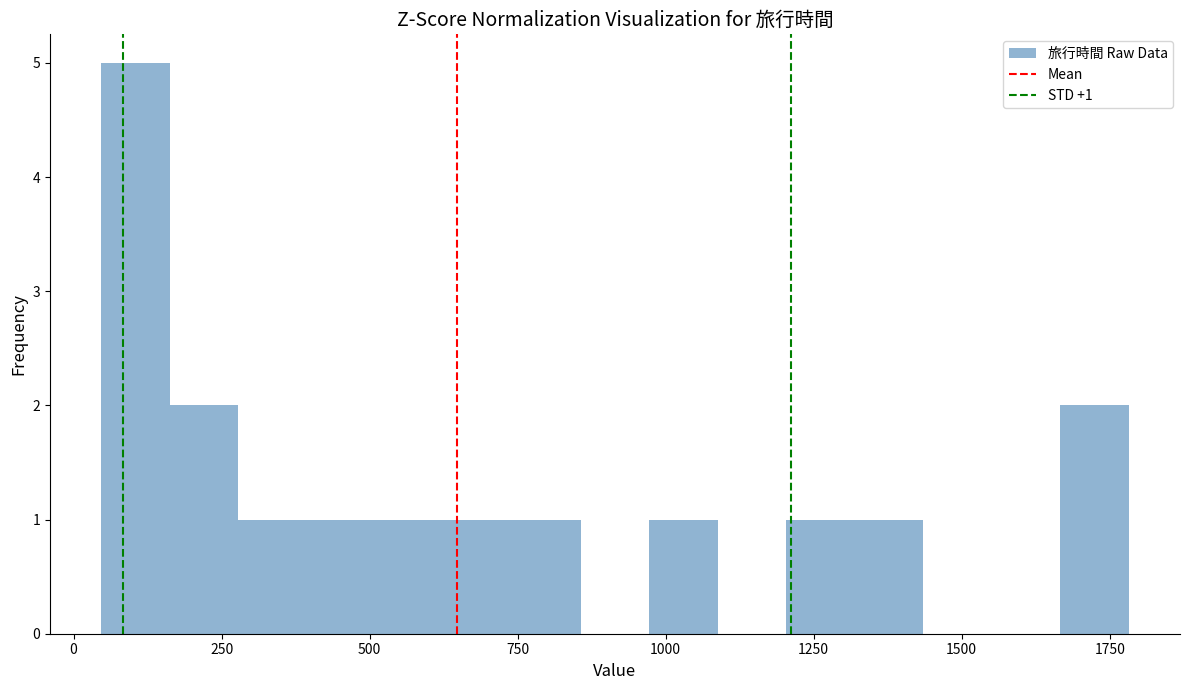

Read against the x-axis, roughly where is the centre of the tallest bar?

100